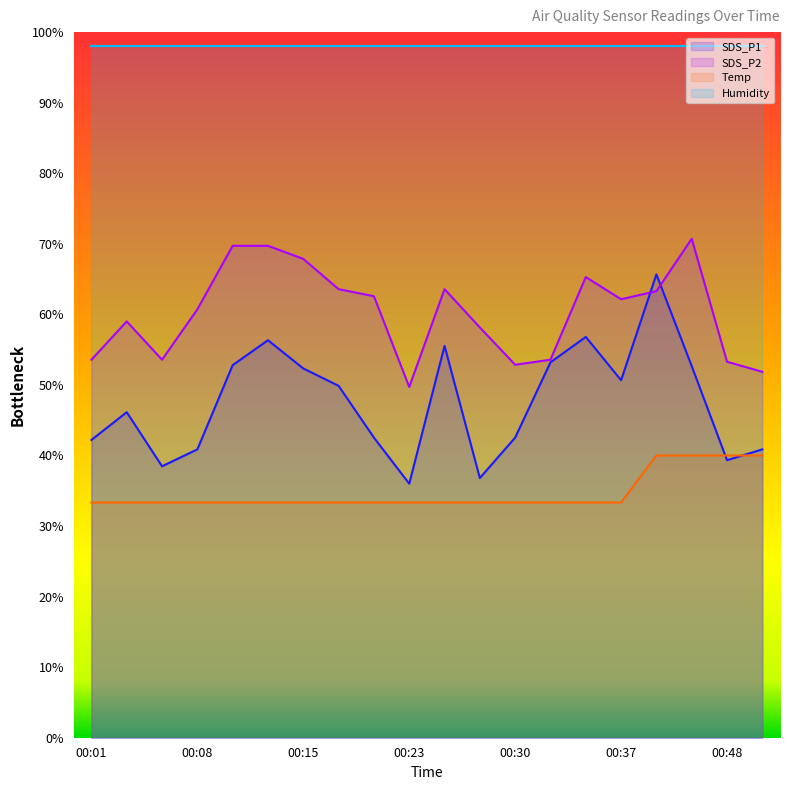

How many interior local peaks does the SDS_P1 series have?

5